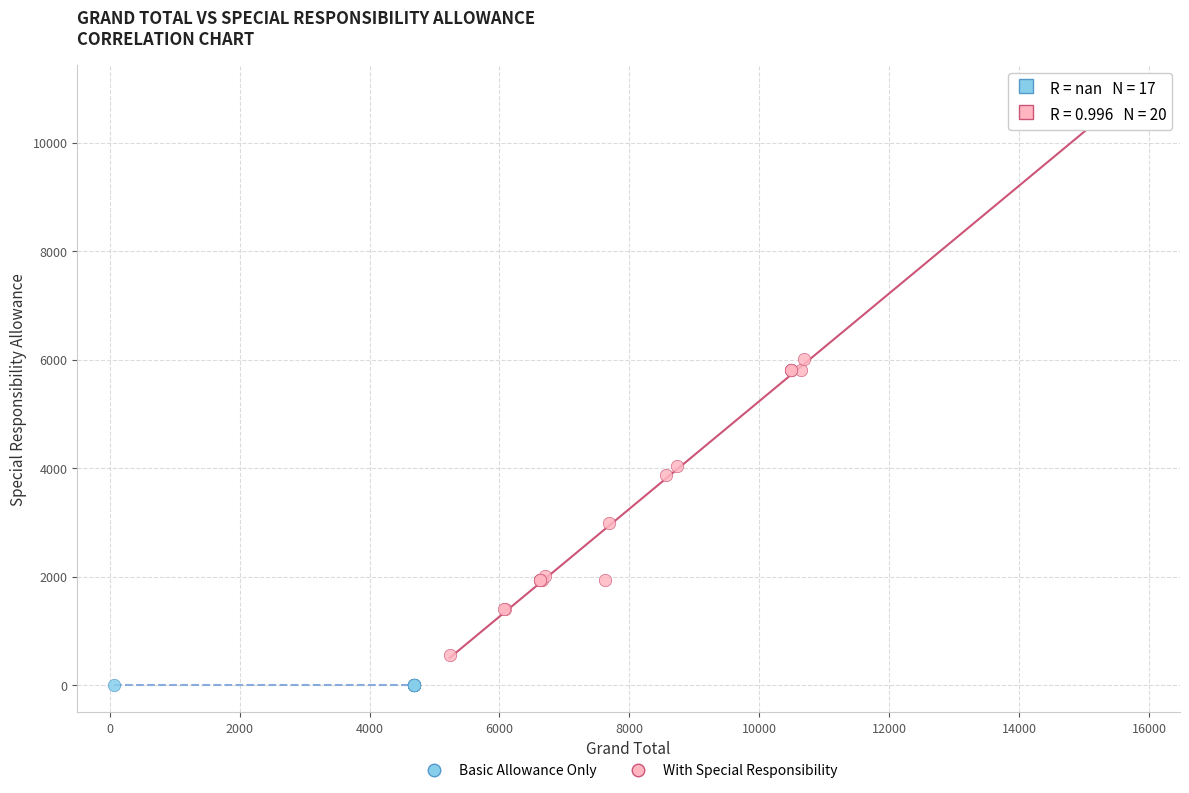

What are all the series names shown in the legend?

Basic Allowance Only, With Special Responsibility